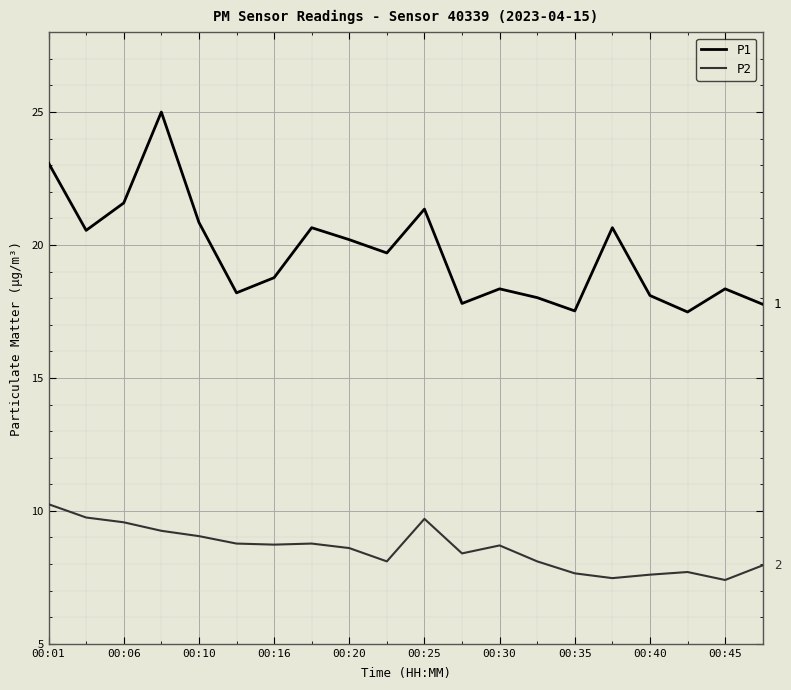

True or false: P1 and P2 intersect in this chart.

False